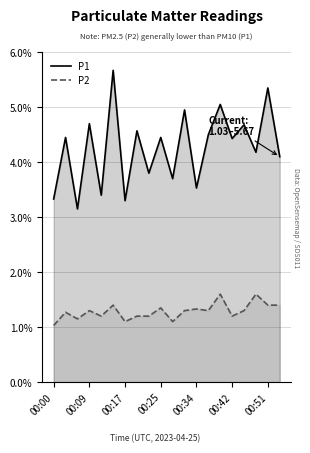

What is the label of the 6th point from the right?

14